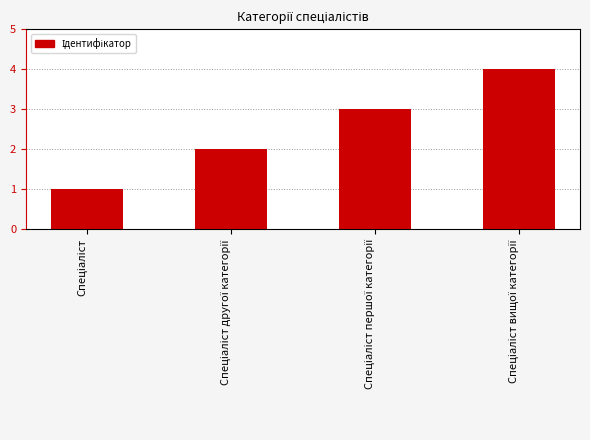

What is the sum of all values?

10